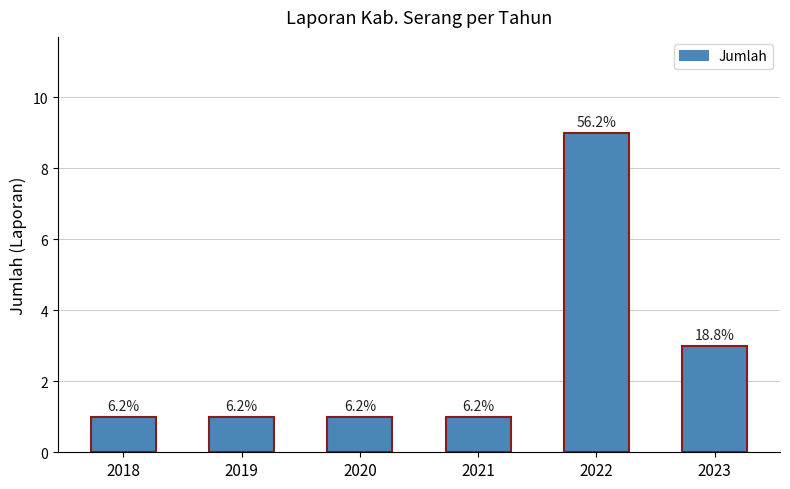

Count the values in the range 1 to 3.

5